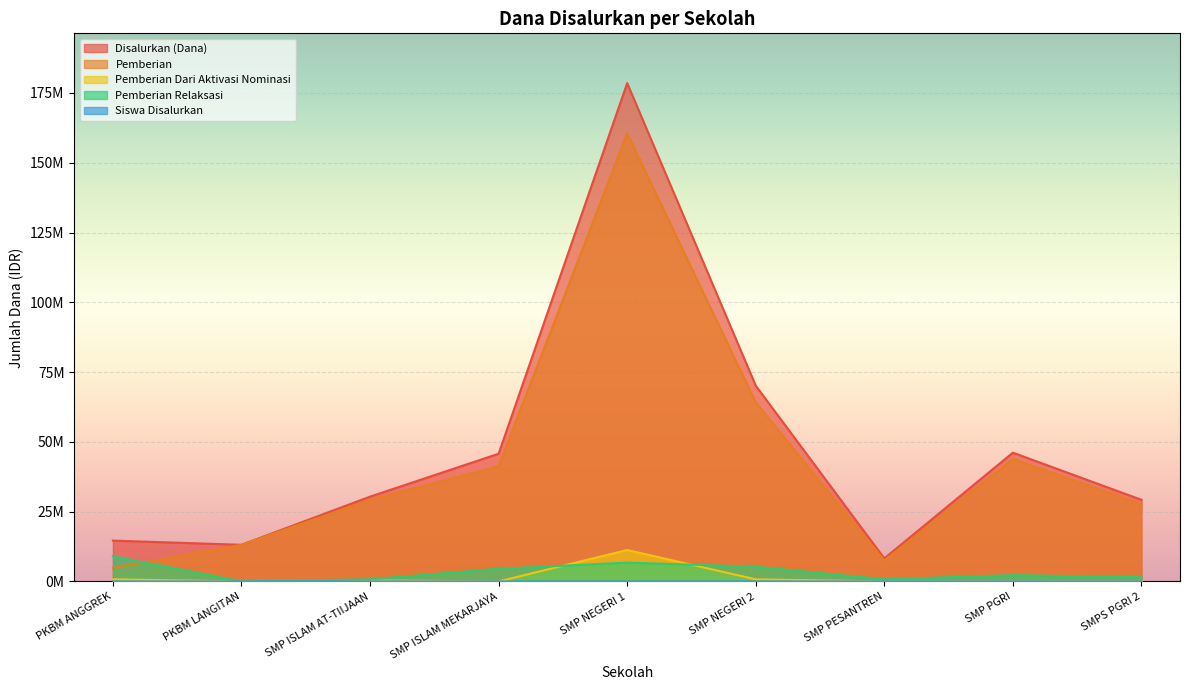

At SMP PESANTREN, list the series in order from smallest to largest.

Pemberian Dari Aktivasi Nominasi, Siswa Disalurkan, Pemberian Relaksasi, Pemberian, Disalurkan (Dana)